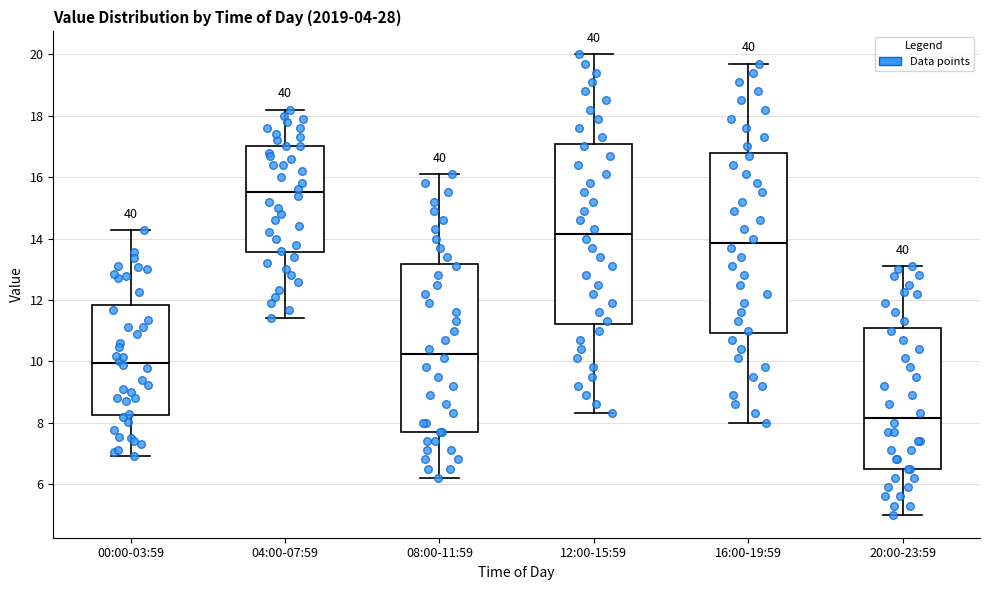

Reading left to right, read every box against the y-axis: the position of its median line, the range the box covers, and the ends of its whiskers. The values are not printed on the chart, so give them approximately, as read against the axis.

00:00-03:59: median 10.0, box 8.2 to 11.8, whiskers 7.0 to 14.2
04:00-07:59: median 15.6, box 13.6 to 17.0, whiskers 11.4 to 18.2
08:00-11:59: median 10.2, box 7.8 to 13.2, whiskers 6.2 to 16.2
12:00-15:59: median 14.2, box 11.2 to 17.0, whiskers 8.4 to 20.0
16:00-19:59: median 13.8, box 11.0 to 16.8, whiskers 8.0 to 19.8
20:00-23:59: median 8.2, box 6.6 to 11.0, whiskers 5.0 to 13.2